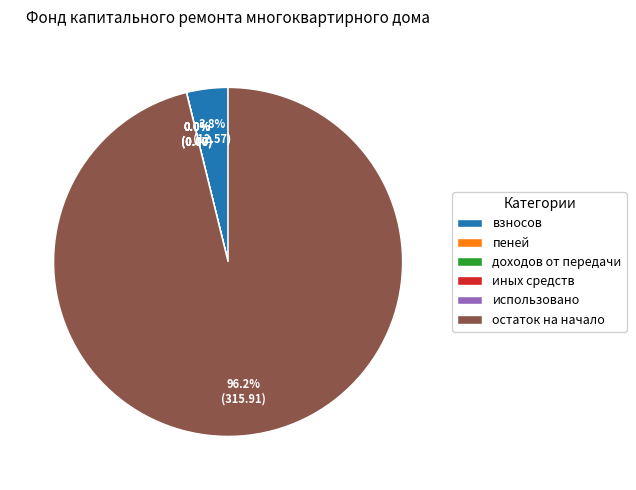

Which slice represents more than half of the pie?

остаток на начало